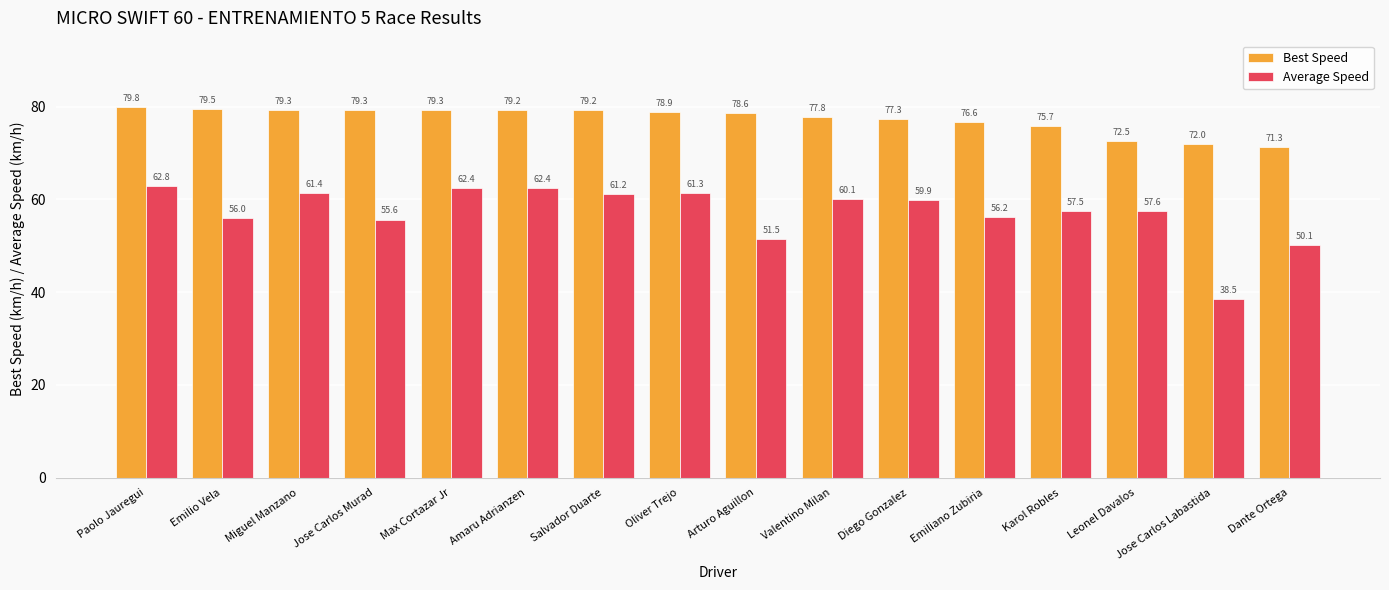

What is the difference between the highest and lowest values at Salvador Duarte?

18.0